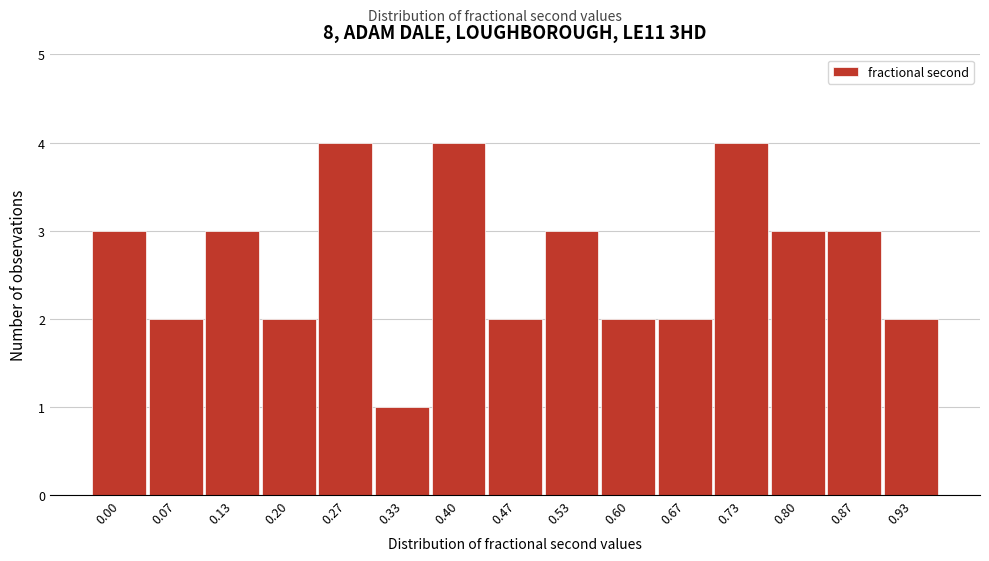

Reading left to right, extract all data points from this chart.

0.00=3	0.07=2	0.13=3	0.20=2	0.27=4	0.33=1	0.40=4	0.47=2	0.53=3	0.60=2	0.67=2	0.73=4	0.80=3	0.87=3	0.93=2